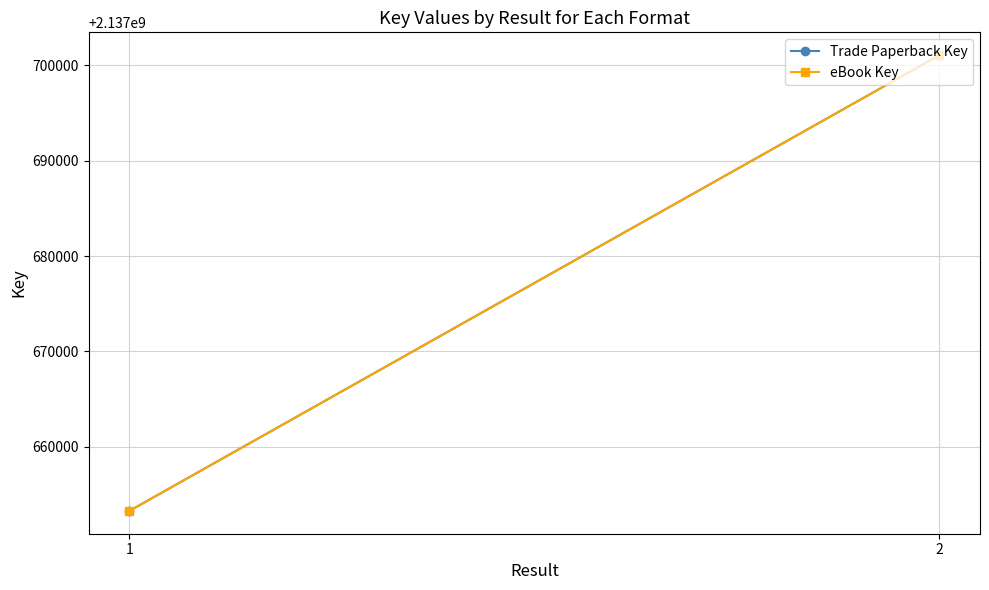

The value of Trade Paperback Key at 2 is 2137701070. True or false?

True